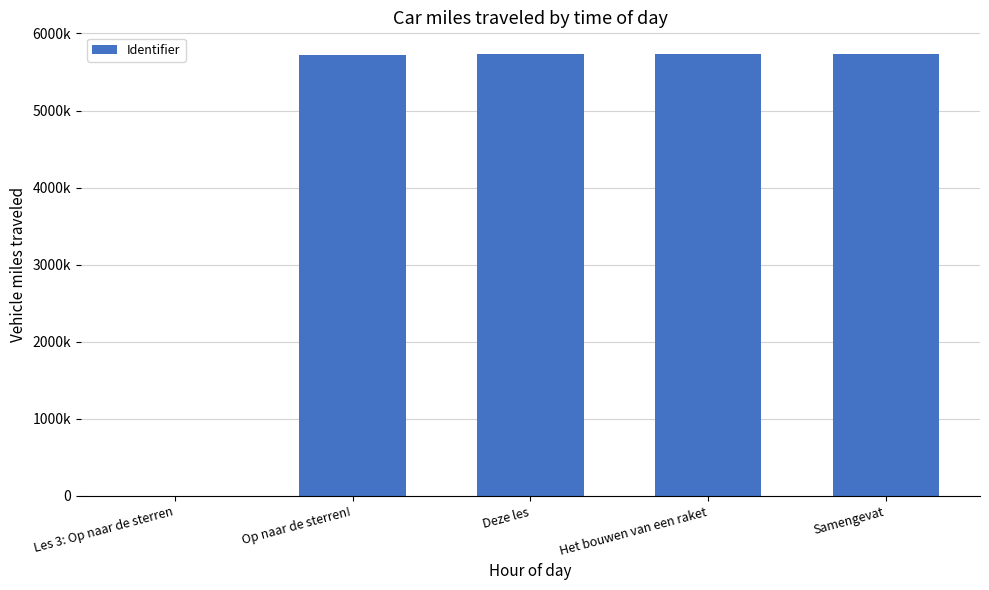

Rank the categories by value from highest to lowest.

Samengevat, Het bouwen van een raket, Deze les, Op naar de sterren!, Les 3: Op naar de sterren